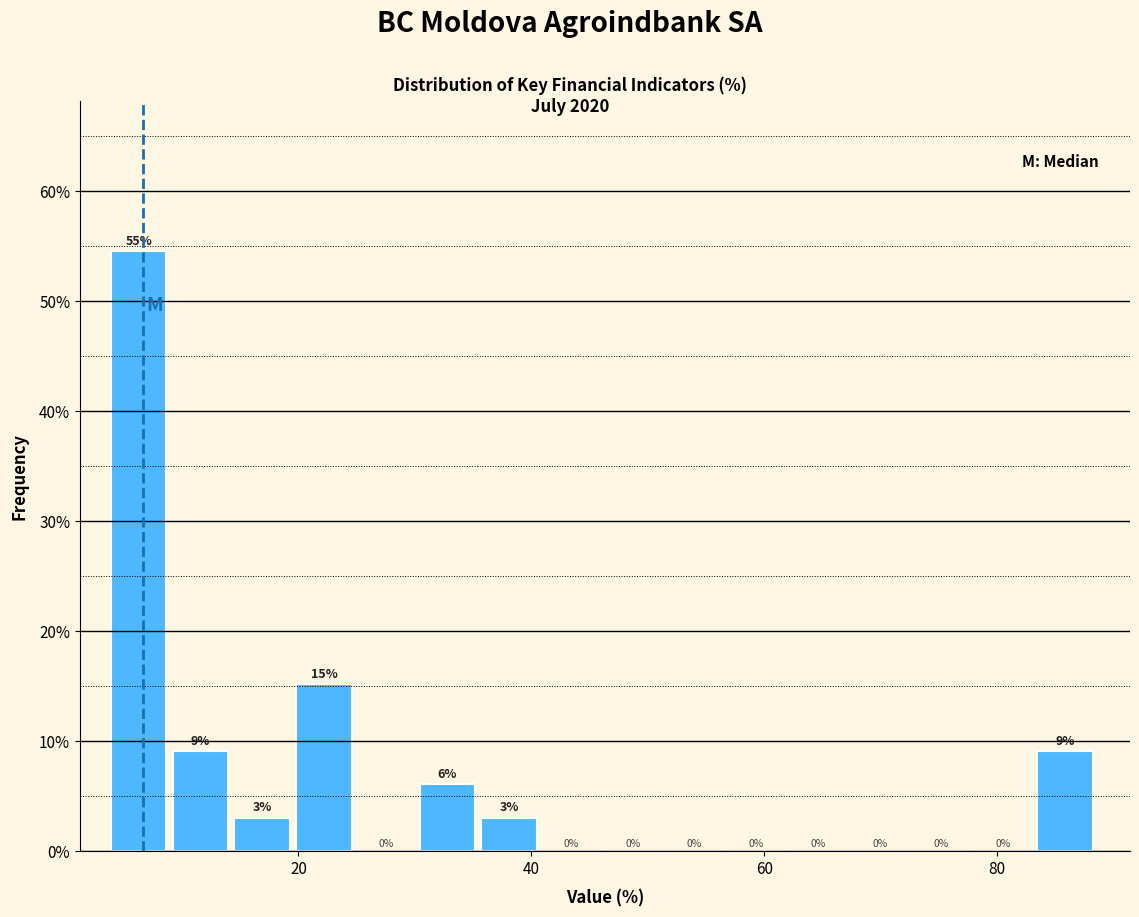

Around what value on the x-axis is the tallest bar? Give the approximate position of its centre, as read against the axis.

6